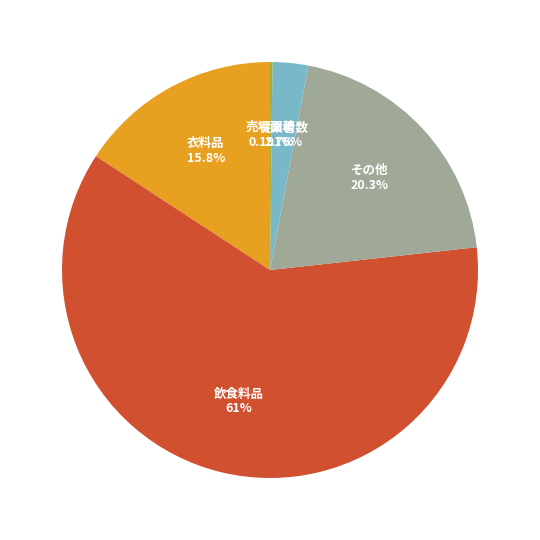

Is there any slice that represents more than half of the pie?

Yes